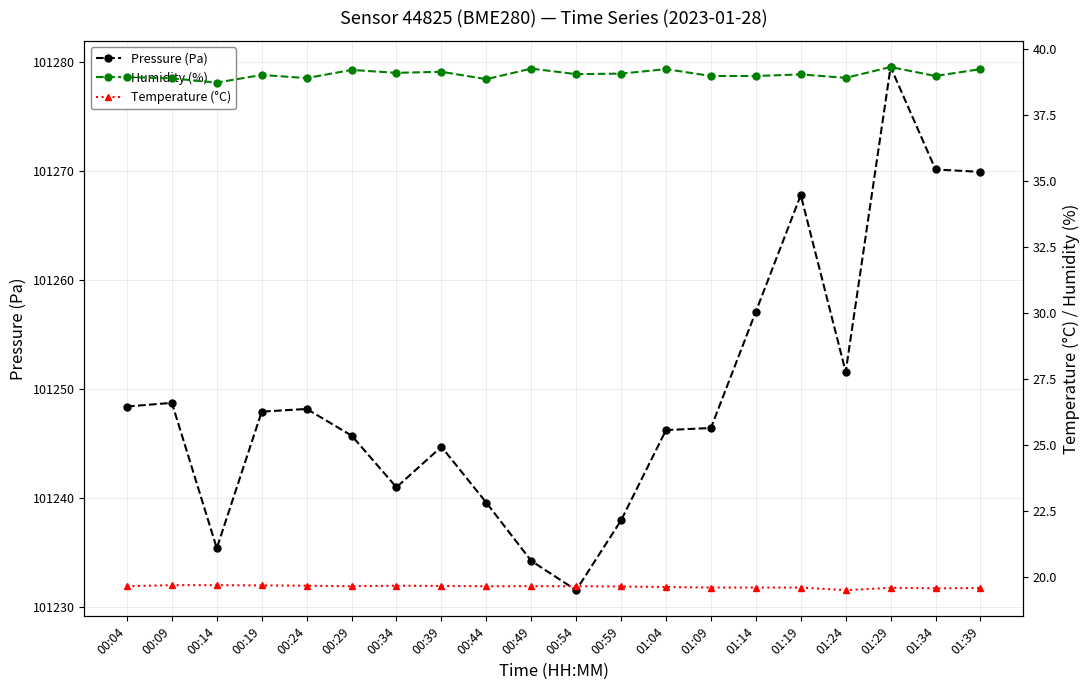

True or false: Humidity (%) and Pressure (Pa) cross at least once.

False